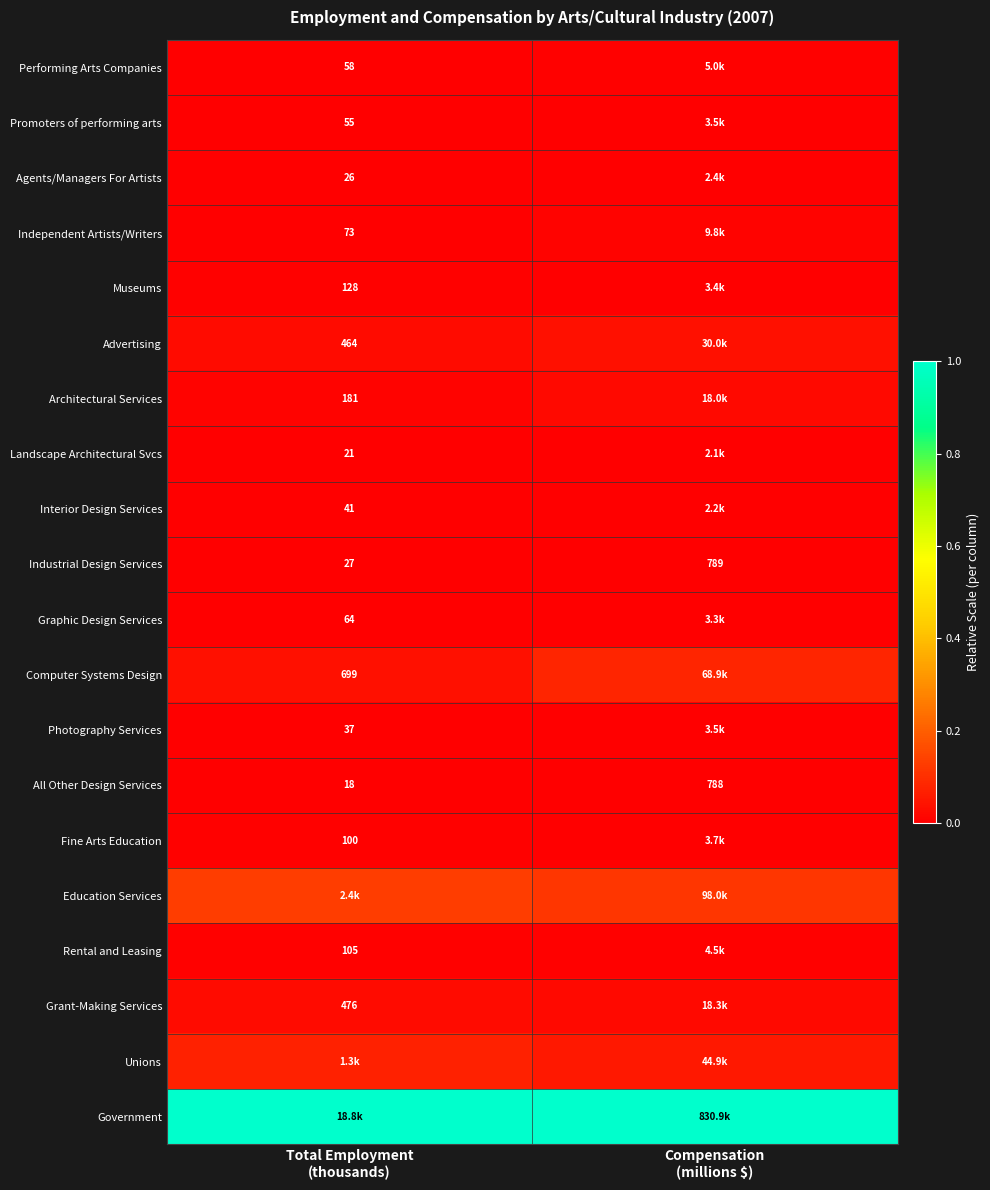

The value of Photography Services at Total Employment (thousands) is 0.0. True or false?

False